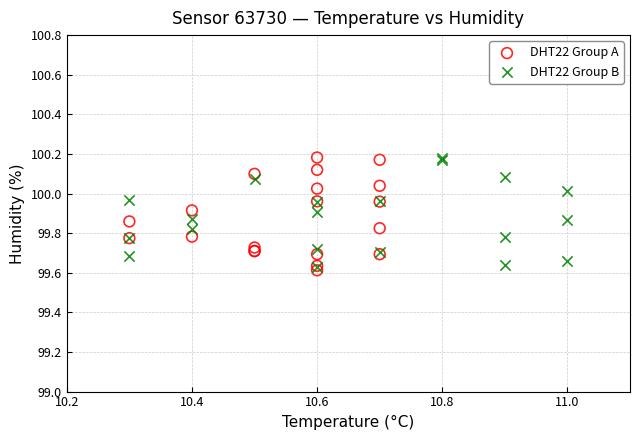

What are all the series names shown in the legend?

DHT22 Group A, DHT22 Group B